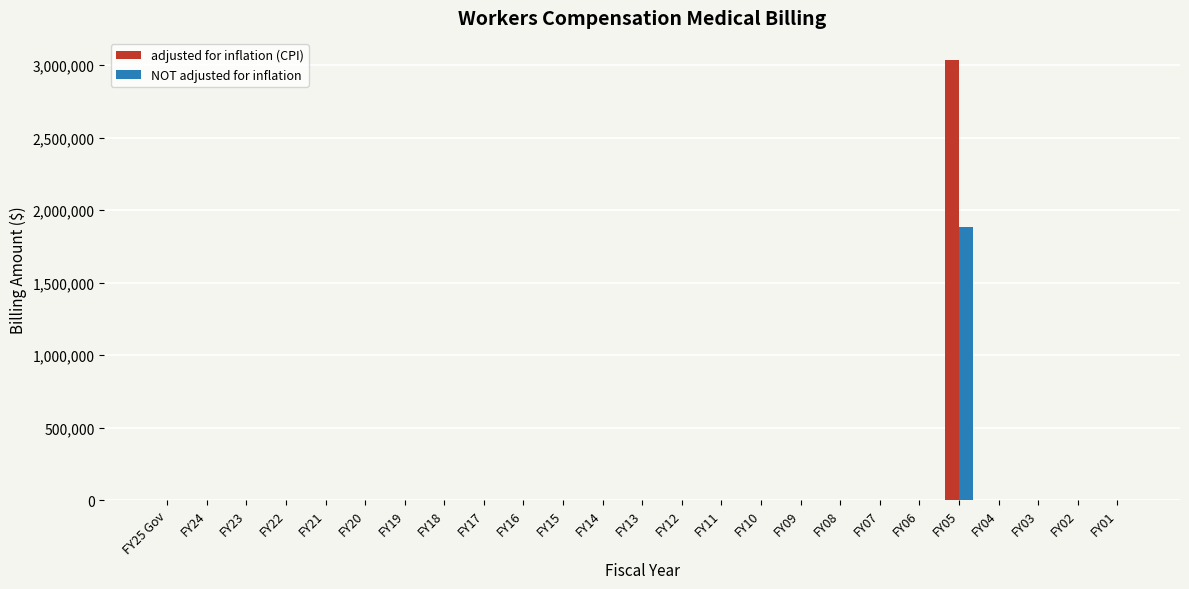

What is the sum of all NOT adjusted for inflation values?

1880759